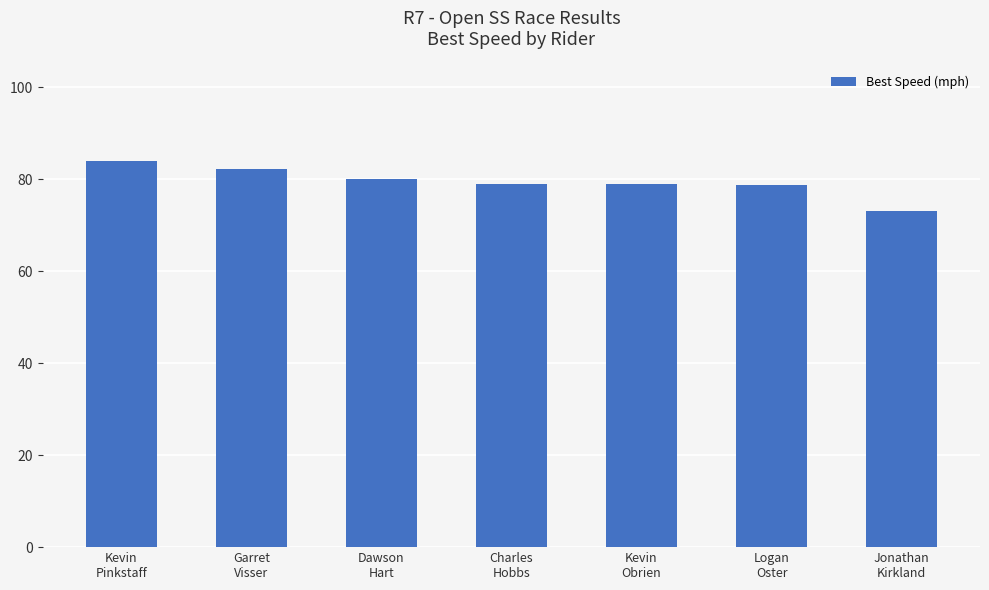

What is the value of the 2nd bar from the left?

82.2